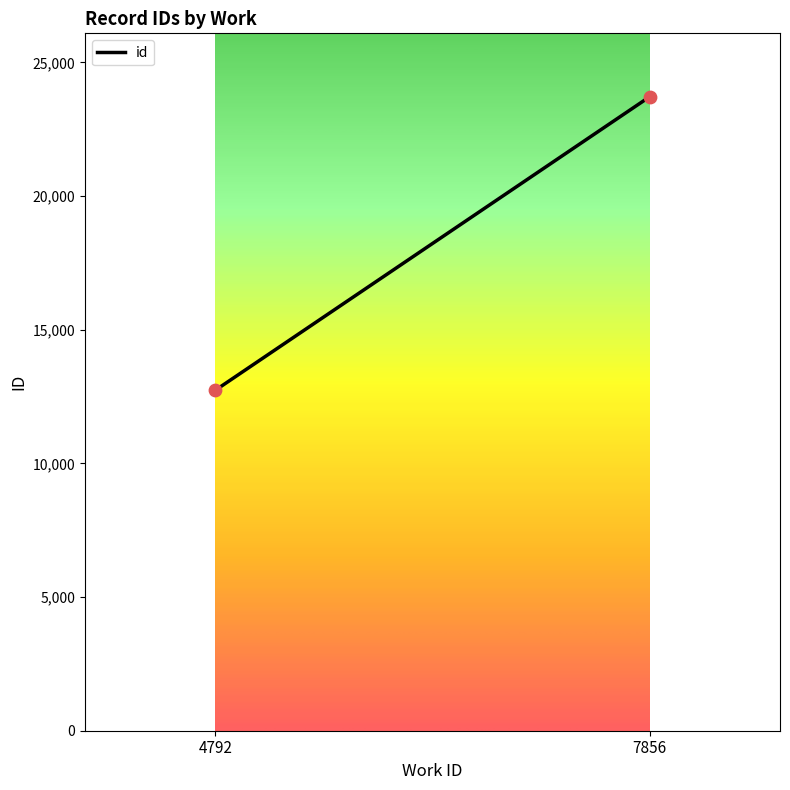

How many data points are displayed?

2